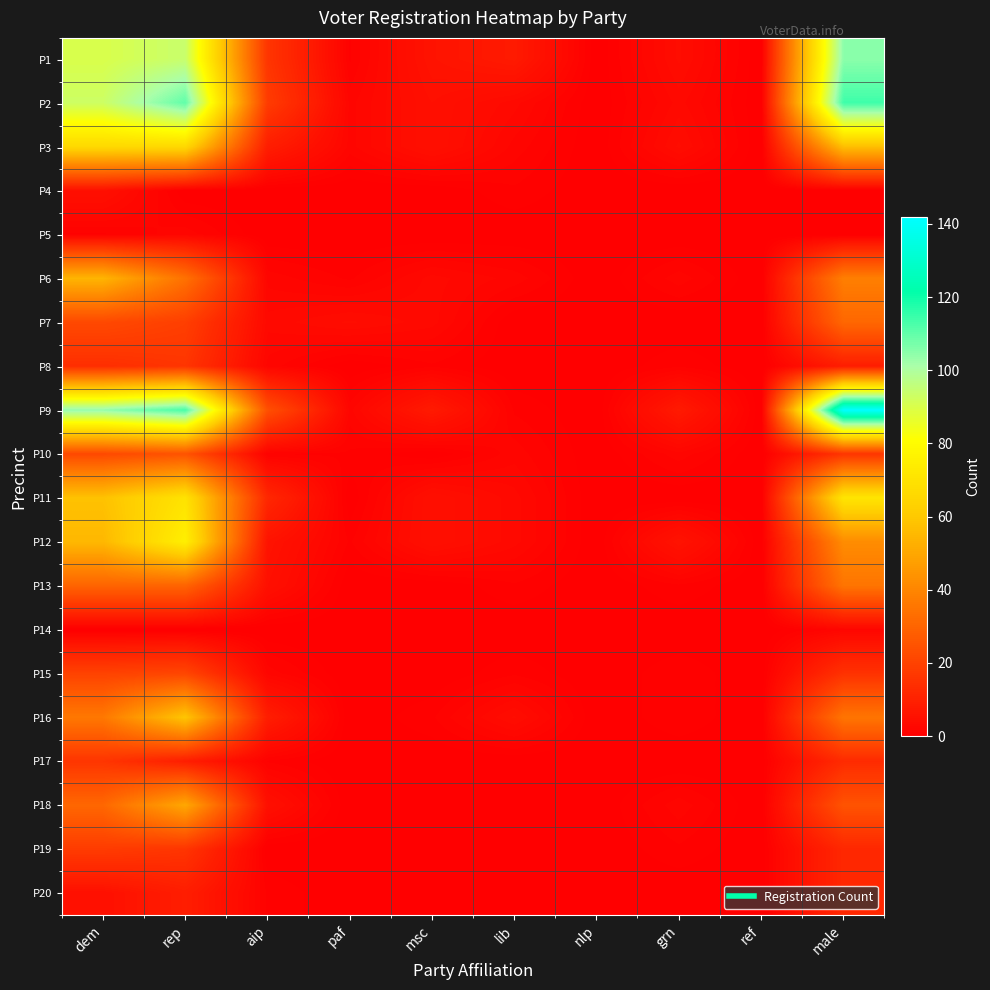

Which series has the largest total across all categories?

P9